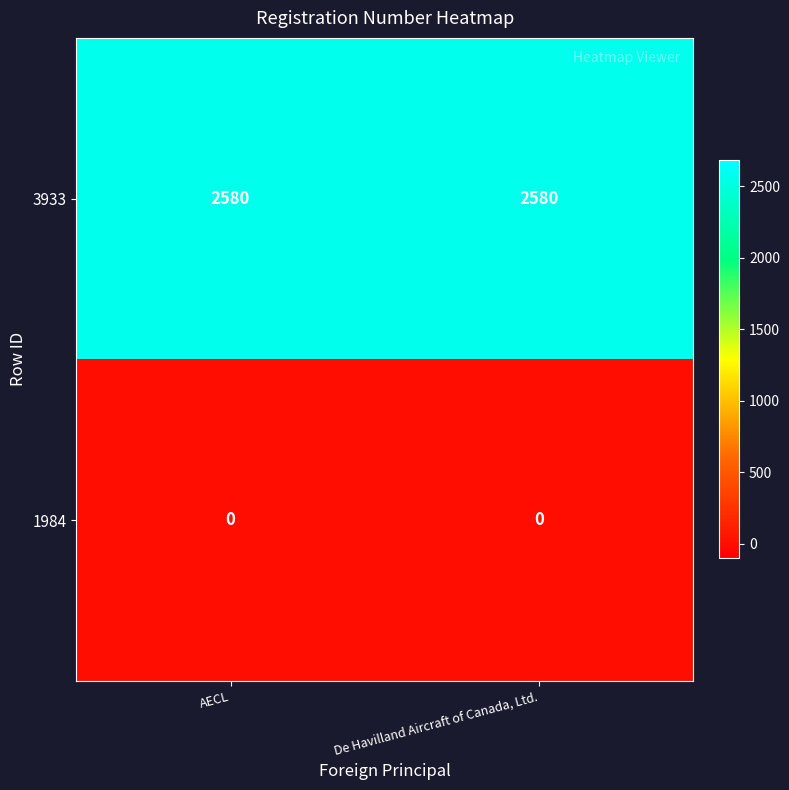

The value of 1984 at De Havilland Aircraft of Canada, Ltd. is 0. True or false?

True